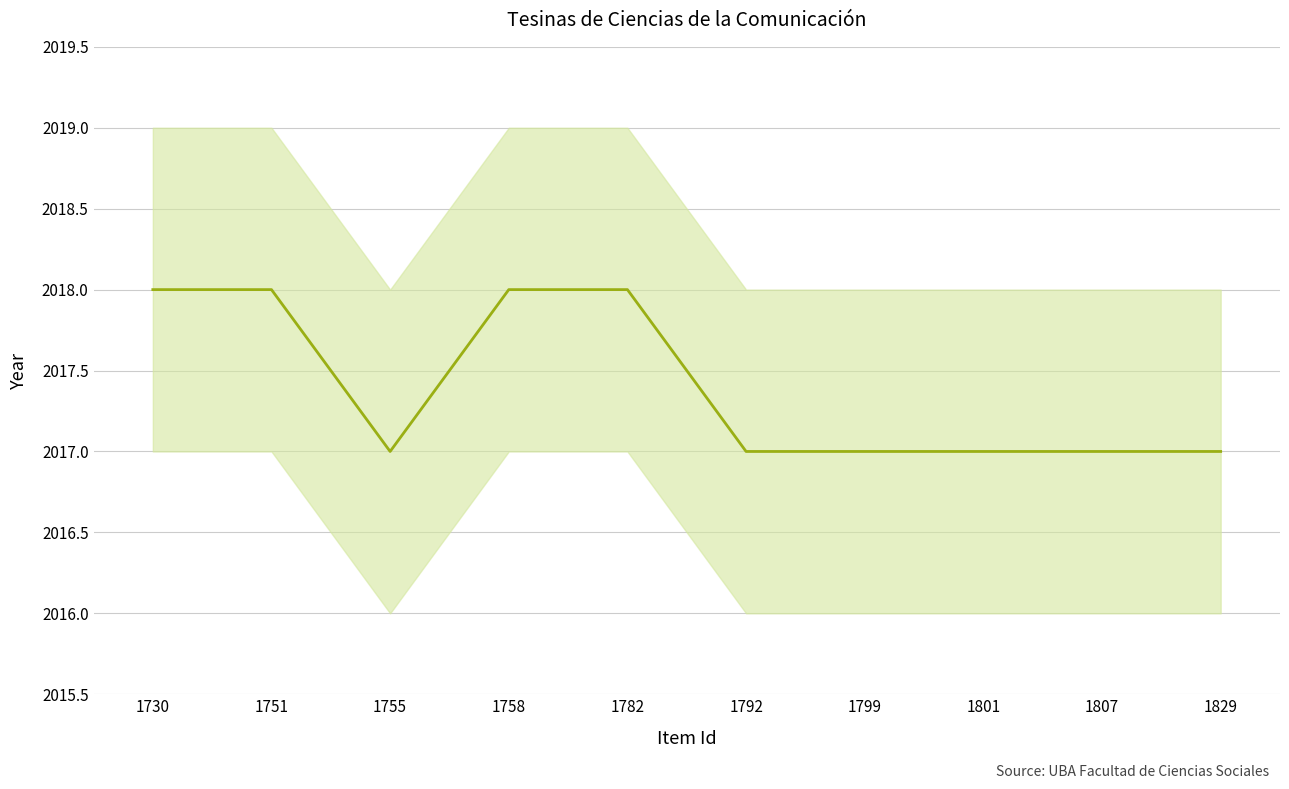

Reading left to right, transcribe all the data shown in this chart.

2018	2018	2017	2018	2018	2017	2017	2017	2017	2017